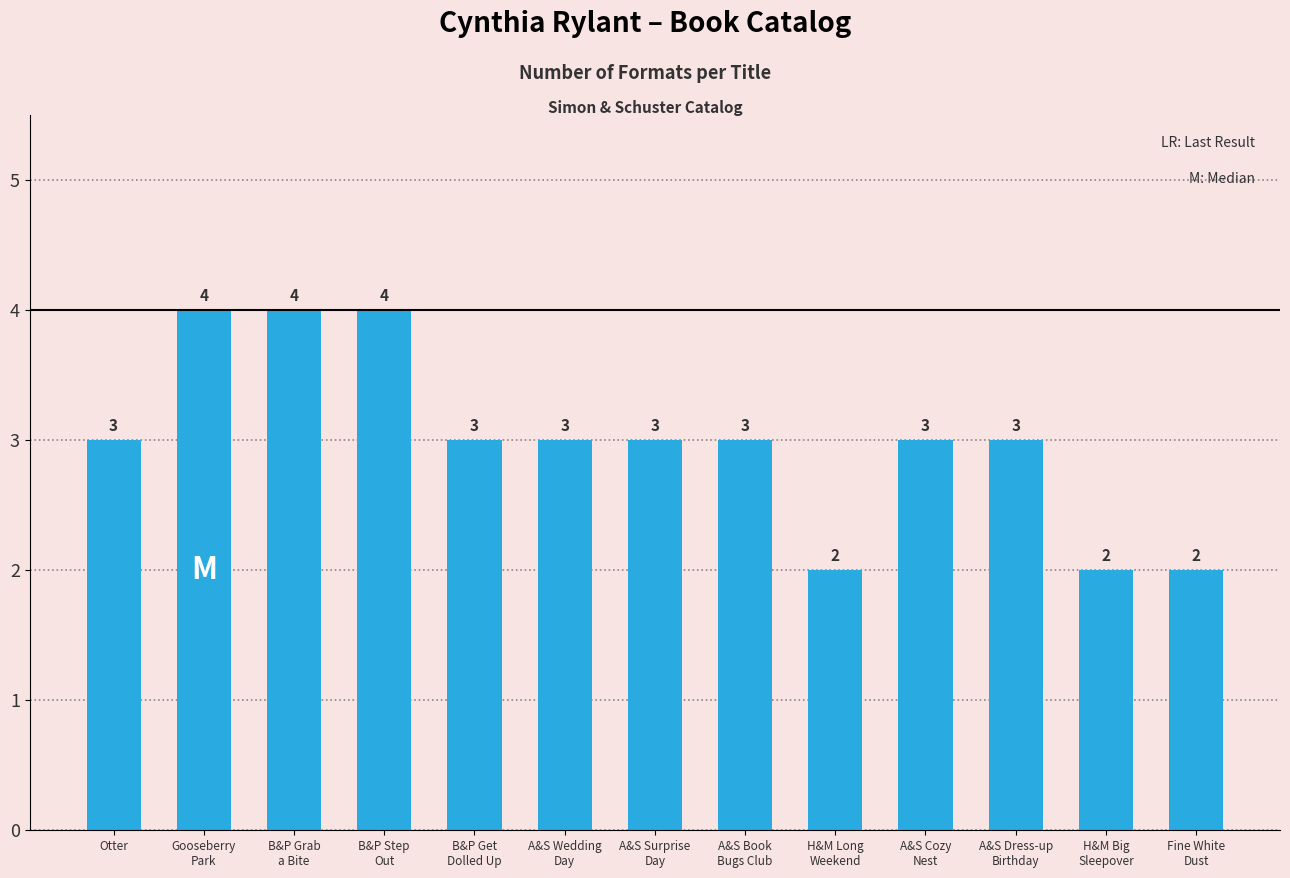

What is the label of the 7th bar from the right?

A&S Surprise
Day